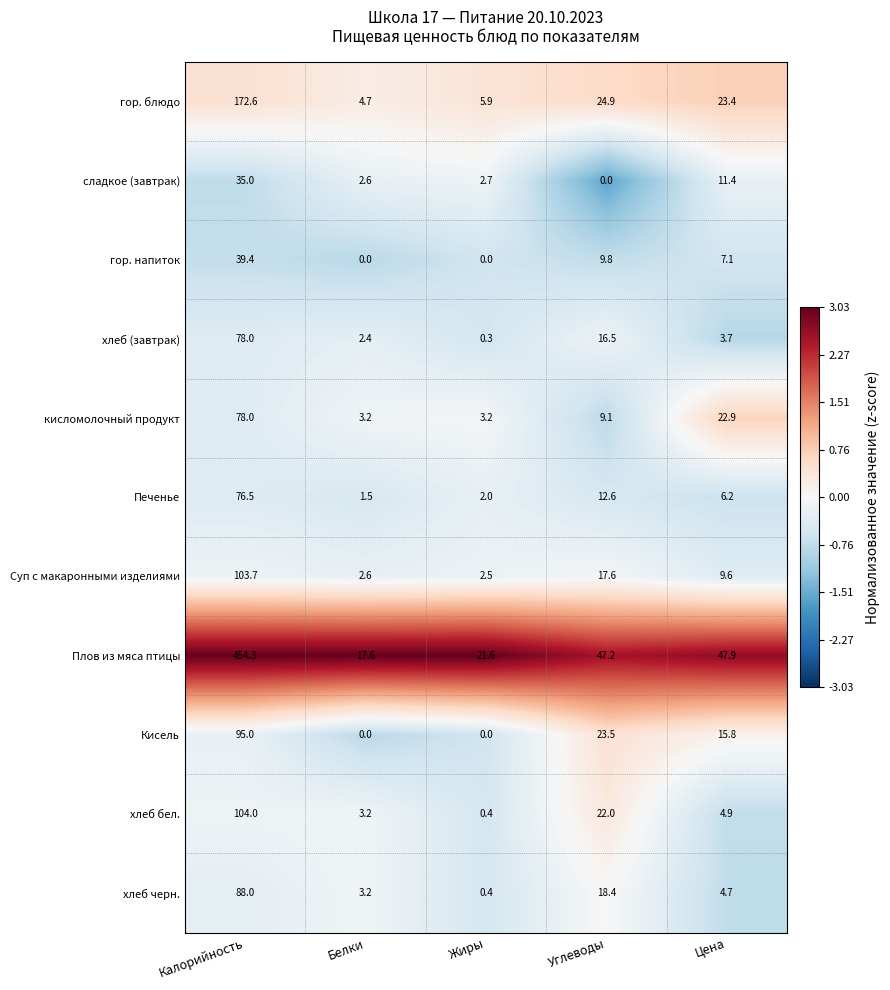

What is the difference between the maximum and minimum values in the хлеб (завтрак) series?

77.7